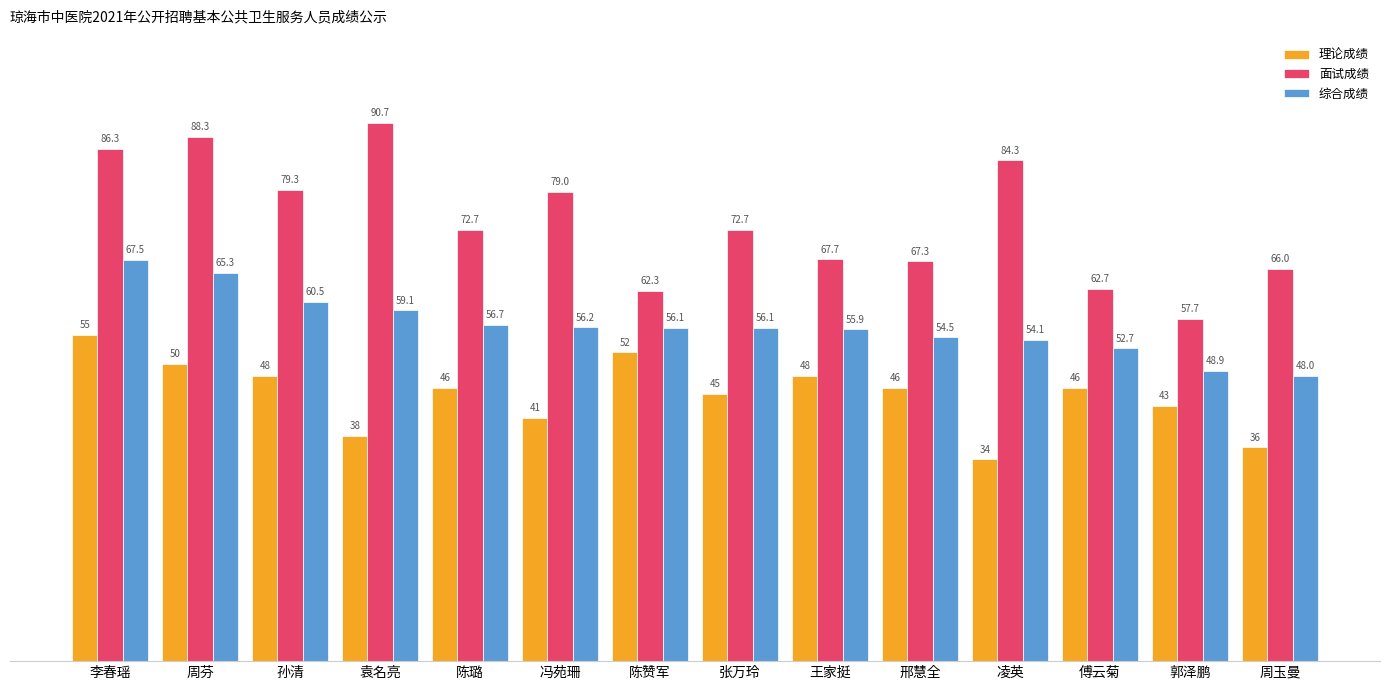

What is the difference between the second highest and second lowest values in the 理论成绩 series?

16.0